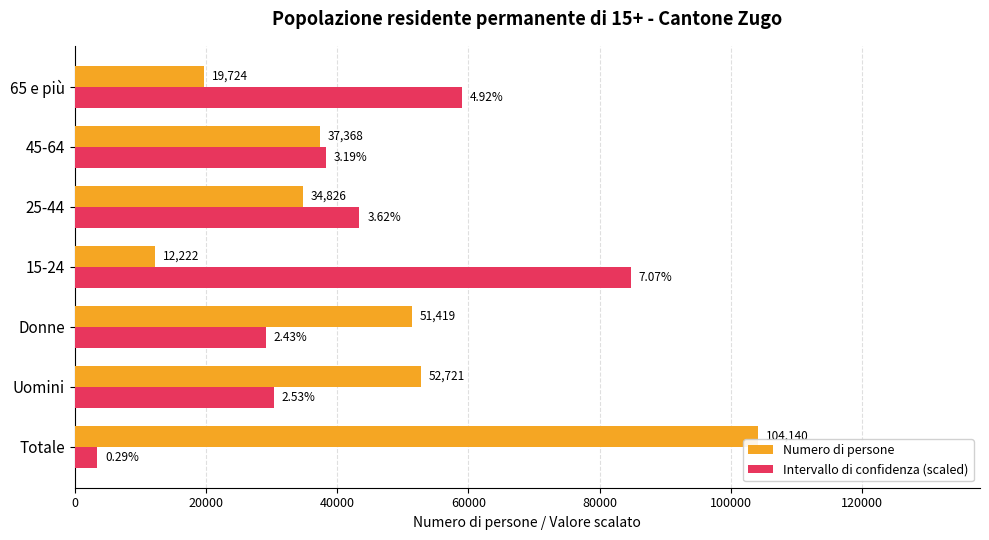

Rank the series by their maximum value, from lowest to highest.

Intervallo di confidenza (scaled), Numero di persone